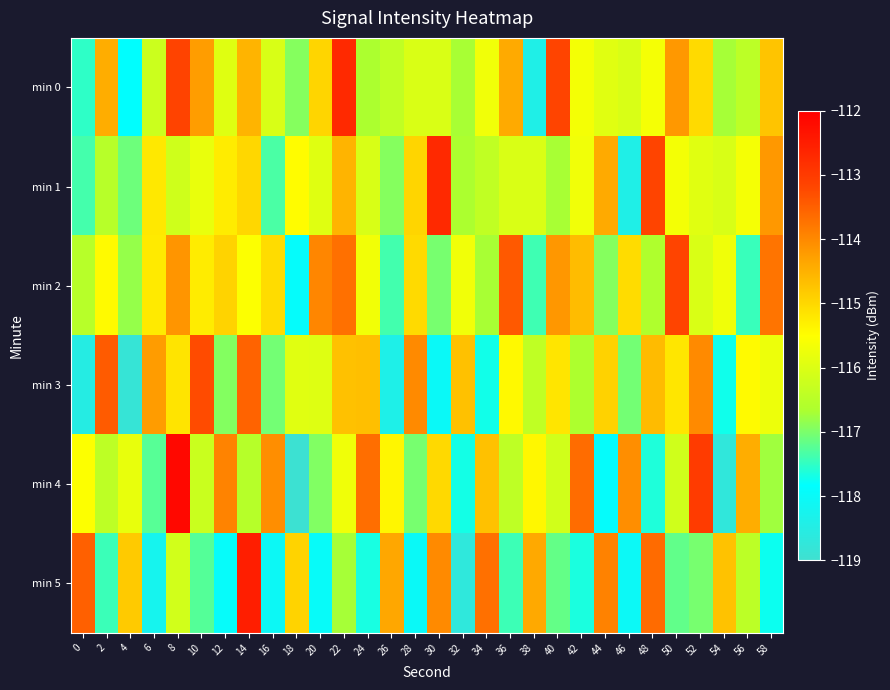

Which series has the widest spread of values?

min 4